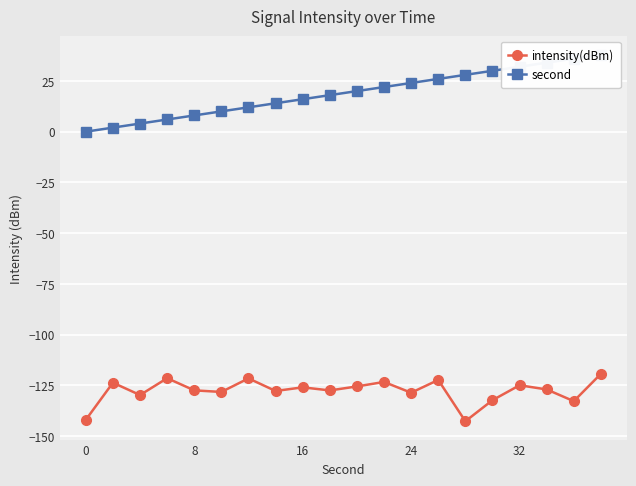

How many interior local valleys does the intensity(dBm) series have?

7